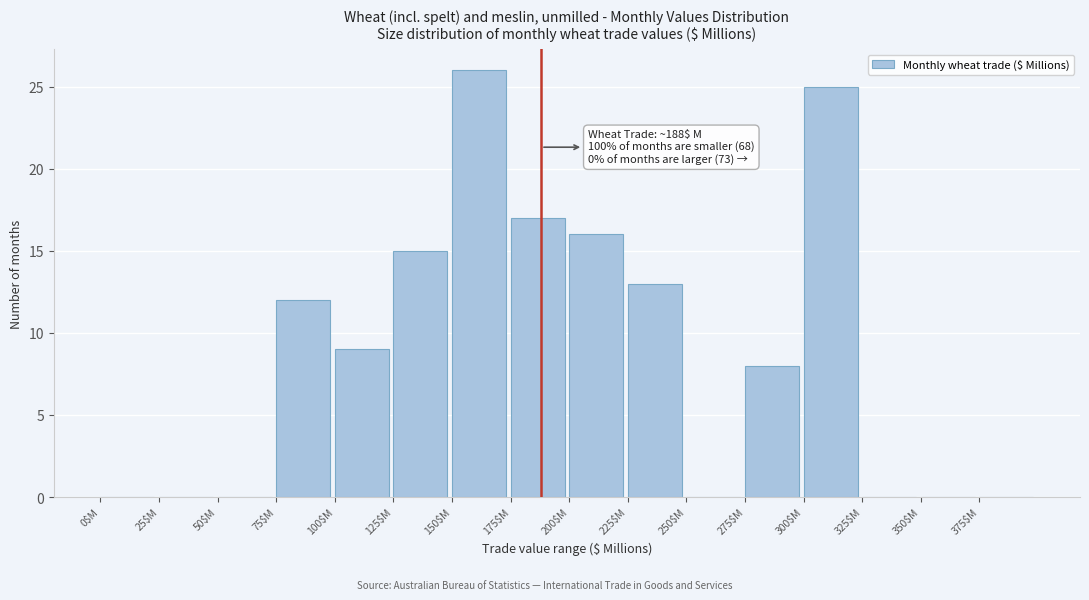

Over which range of the x-axis is the bar tallest?

150 to 175